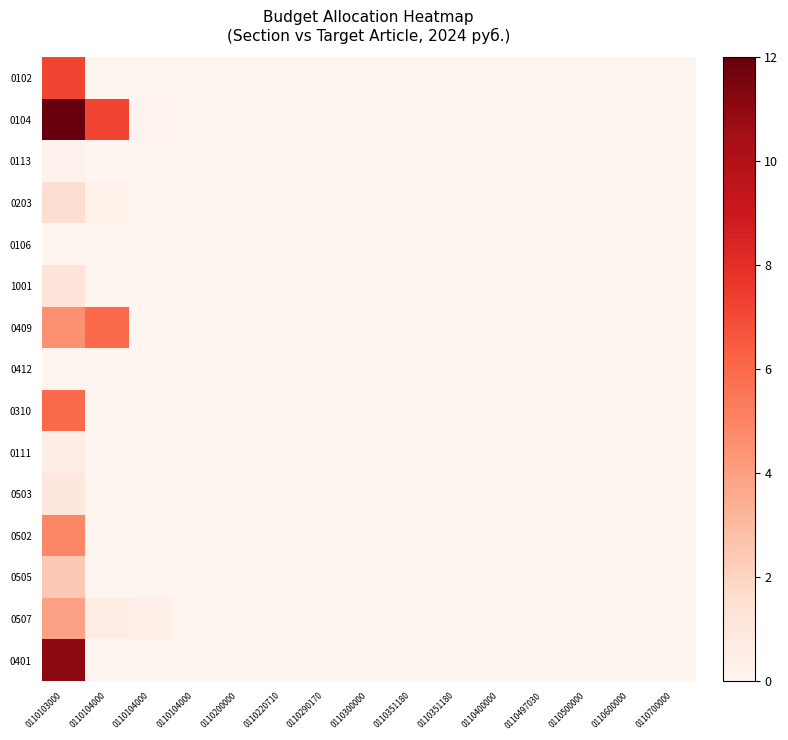

Which label corresponds to the smallest value in the chart?

0110104000